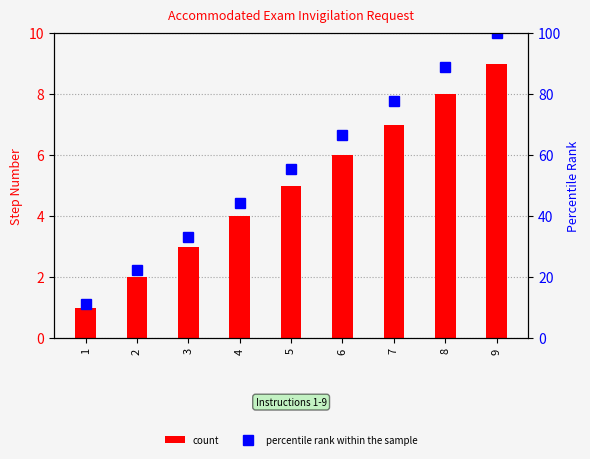

What is the difference between the maximum and second lowest values in the count series?

7.0